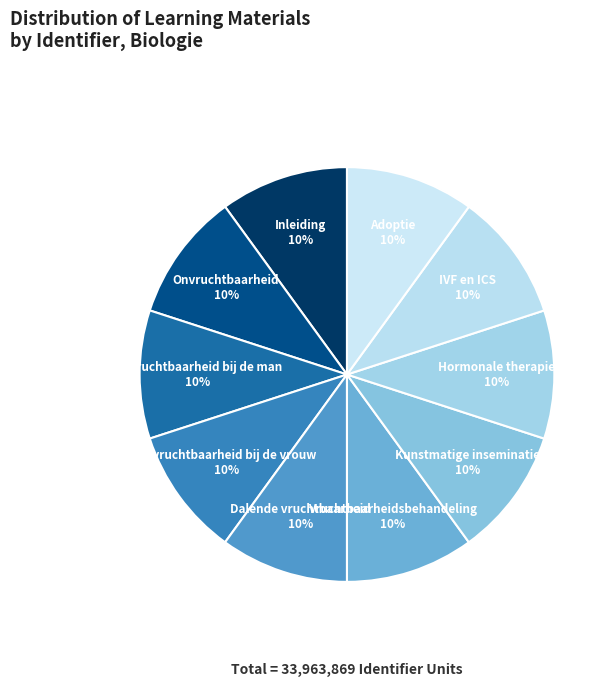

Does Hormonale therapie represent more than half of the total?

No